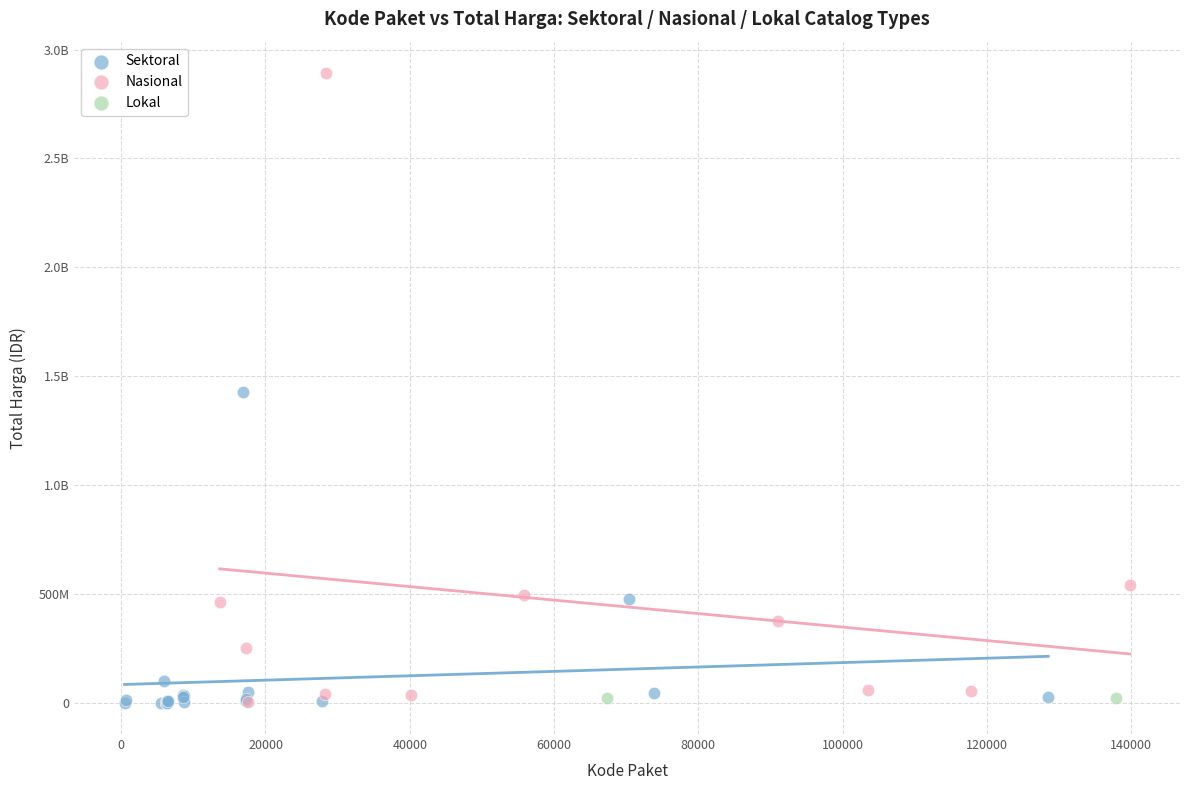

What are all the series names shown in the legend?

Sektoral, Nasional, Lokal